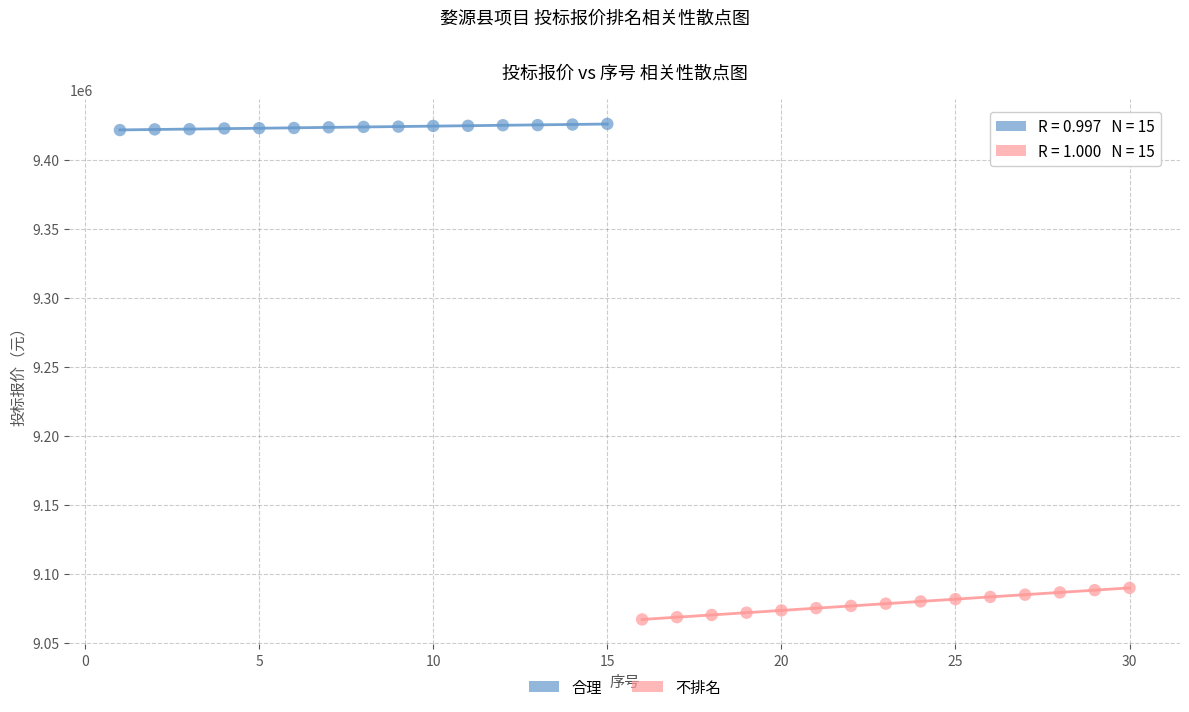

Which series has the largest Y range (max minus min)?

不排名